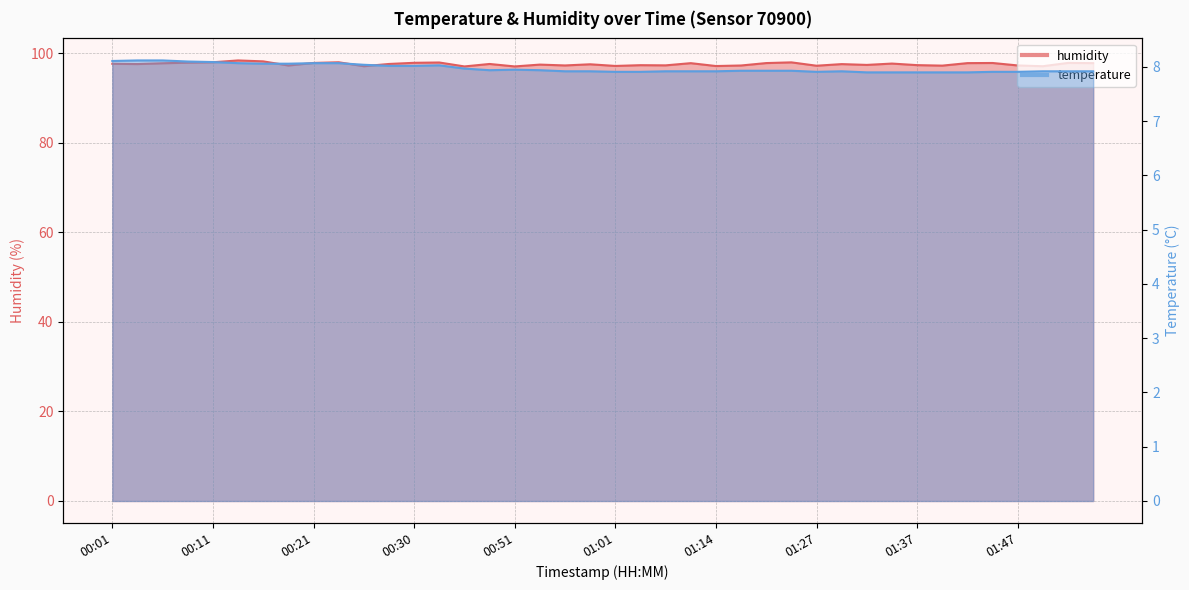

True or false: humidity and temperature cross at least once.

False